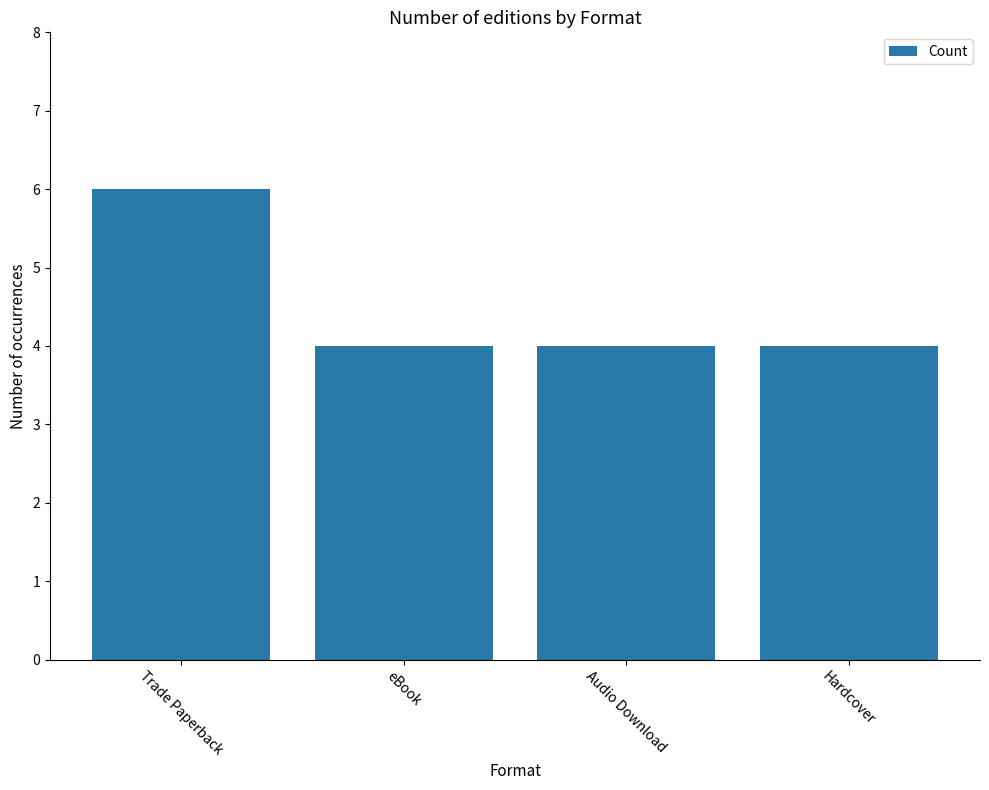

Read the value at Hardcover.

4